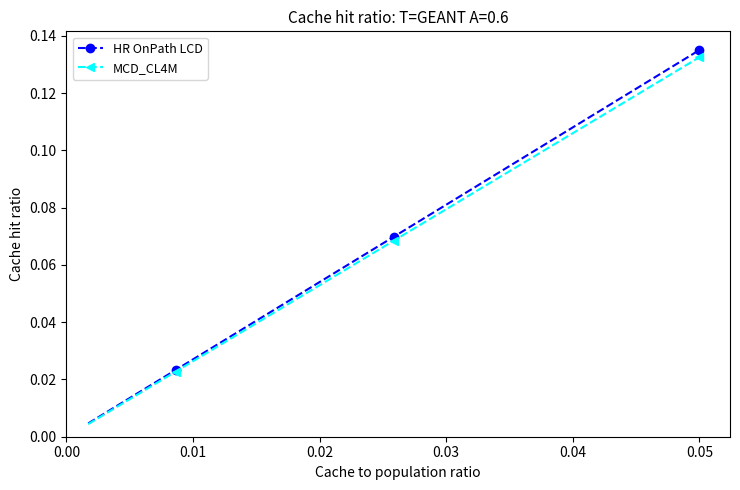

True or false: MCD_CL4M has more than 0 interior local peaks.

False